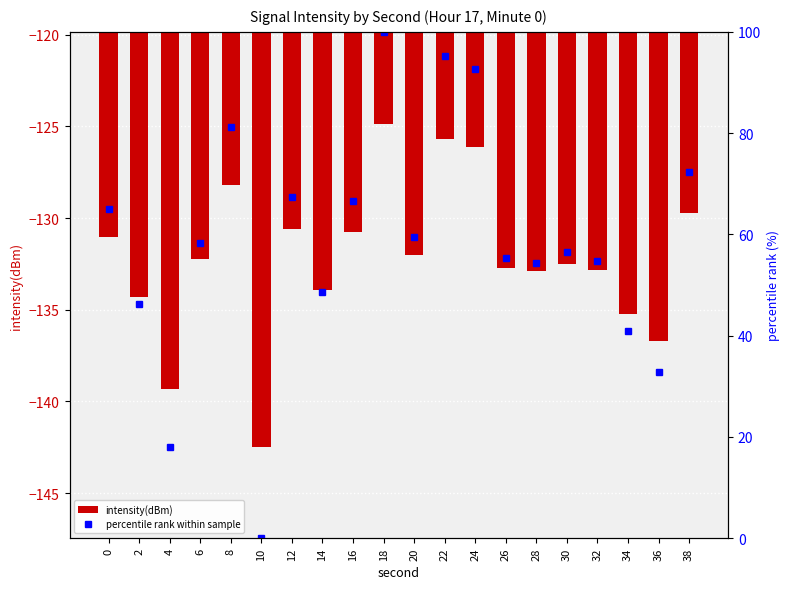

What is the value of the percentile rank within sample bar at the 3rd from the left?

17.9